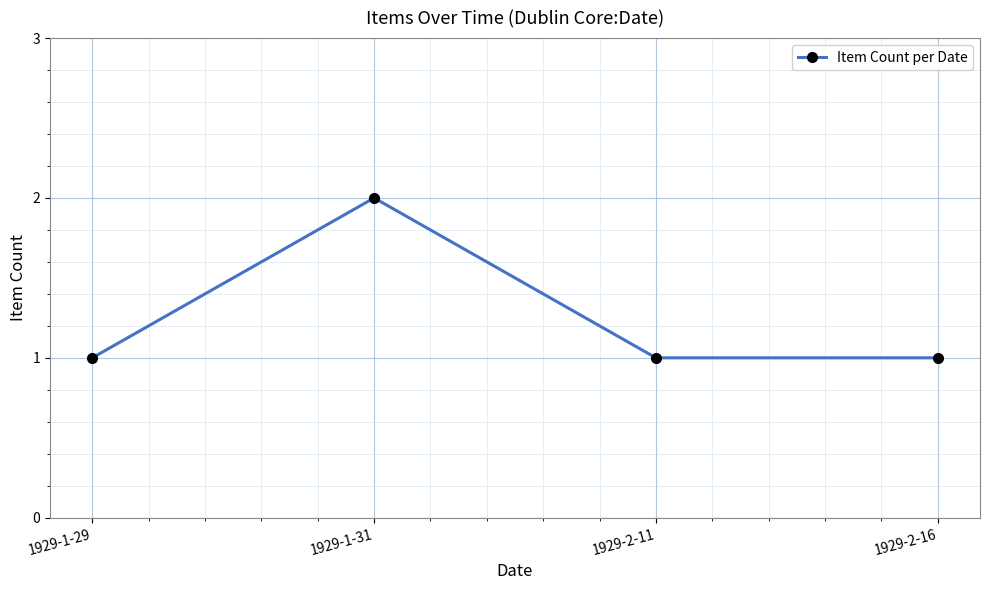

At which category does the chart reach its peak across all series?

1929-1-31